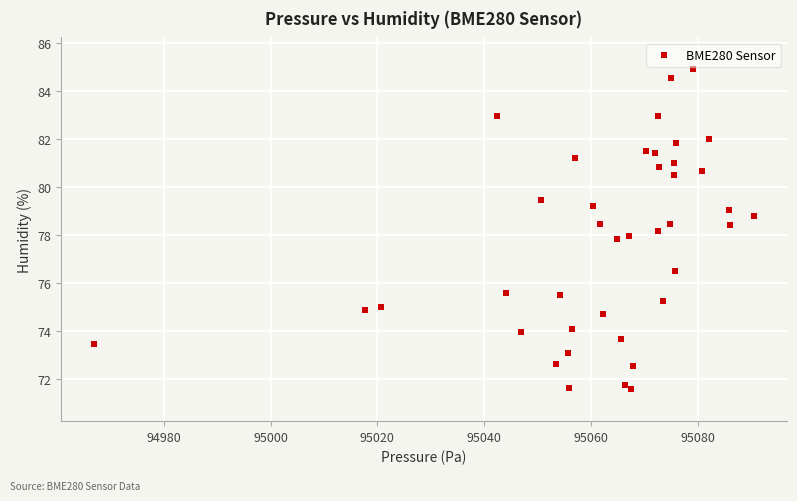

What is the range of X values (max minus min)?

123.6